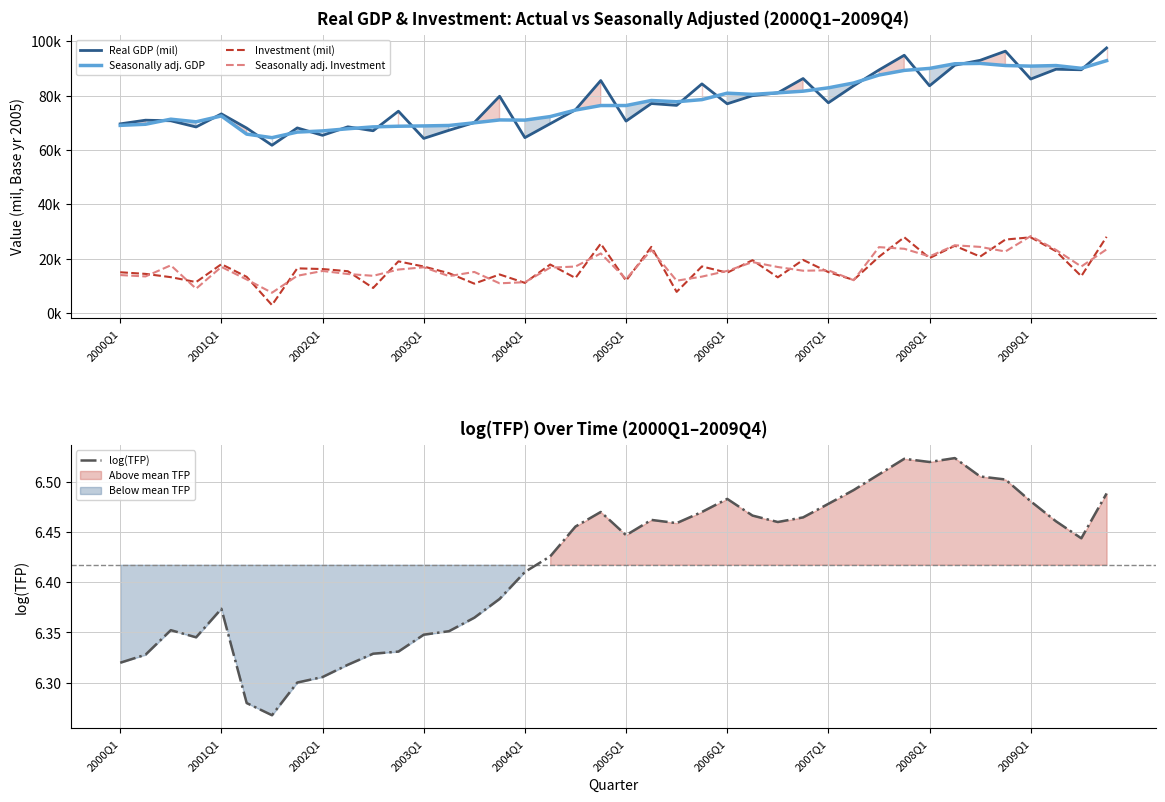

At which label does Seasonally adj. Investment reach its peak?

2009Q1